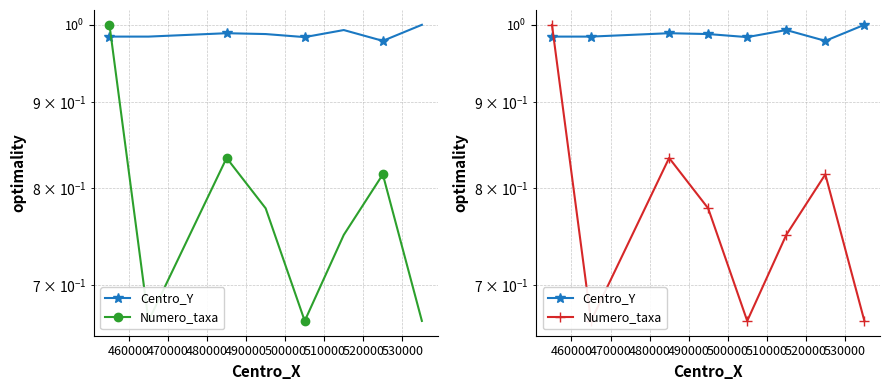

What are all the series names shown in the legend?

Centro_Y, Numero_taxa